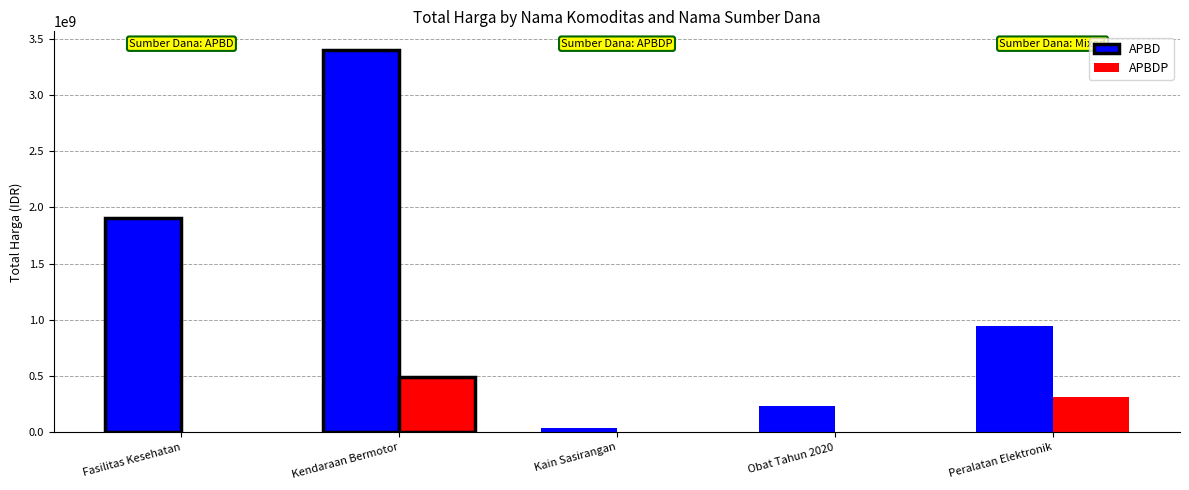

What are all the series names shown in the legend?

APBD, APBDP